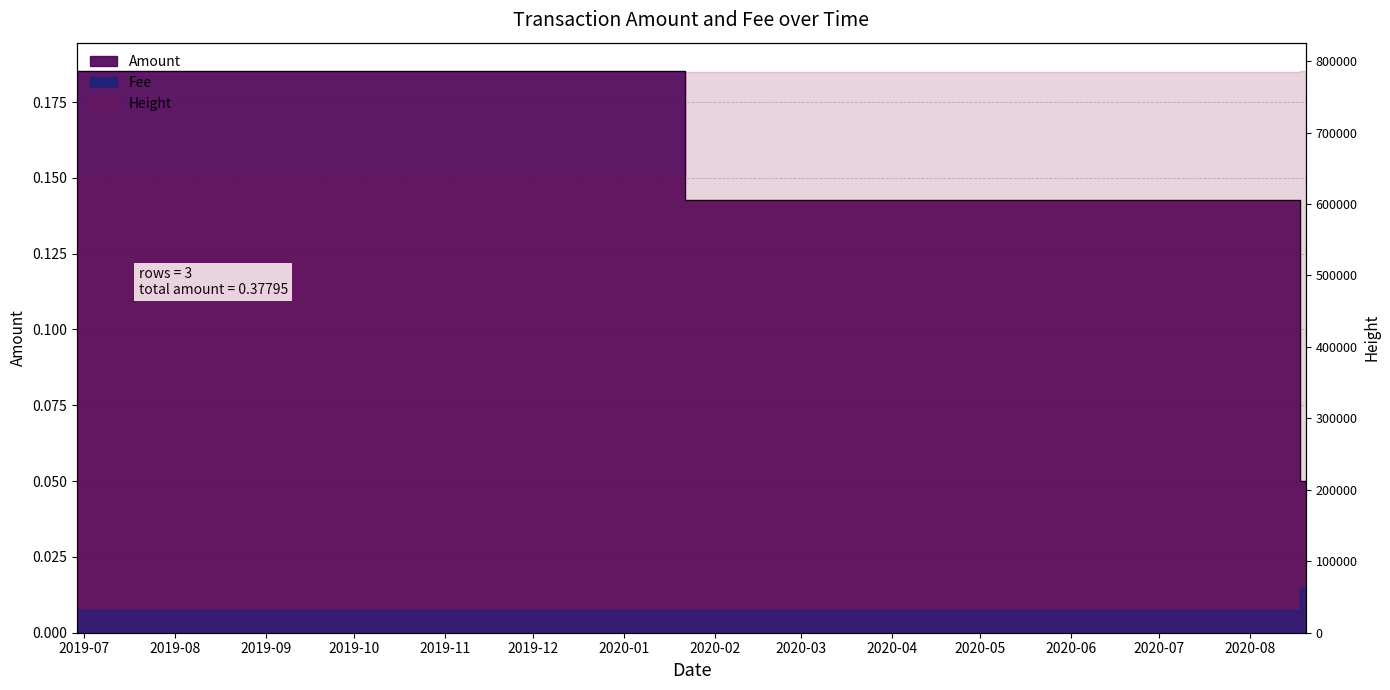

Is the value of Amount at 2020-08-20 01:58:22 greater than the value of Fee at 2020-08-16 00:08:01?

Yes